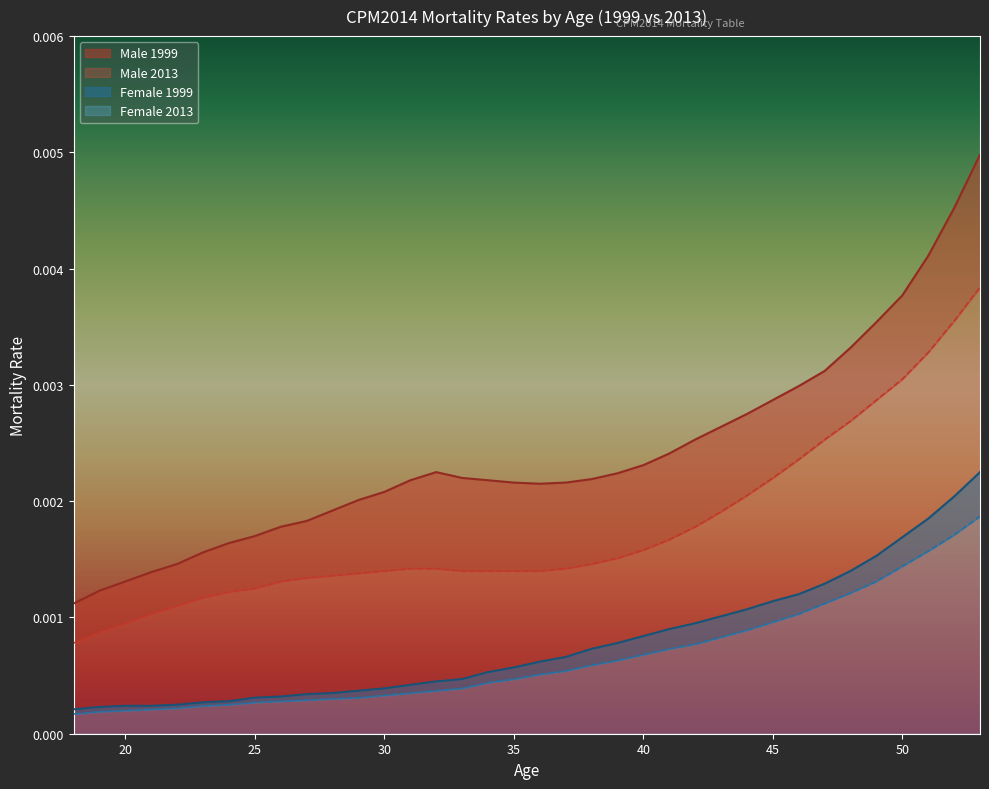

How many lines are shown in the chart?

4